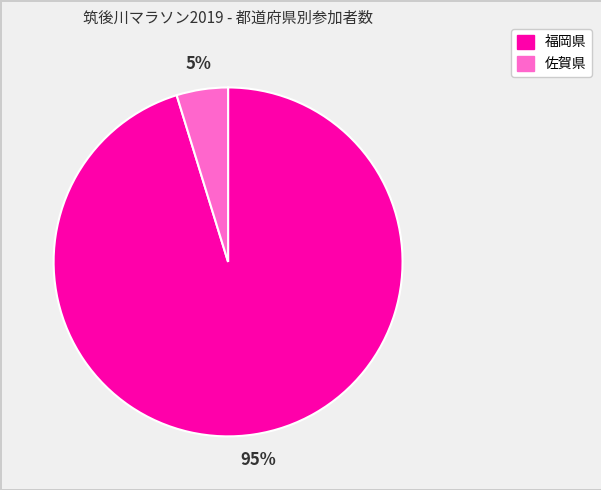

How many slices are in this pie chart?

2